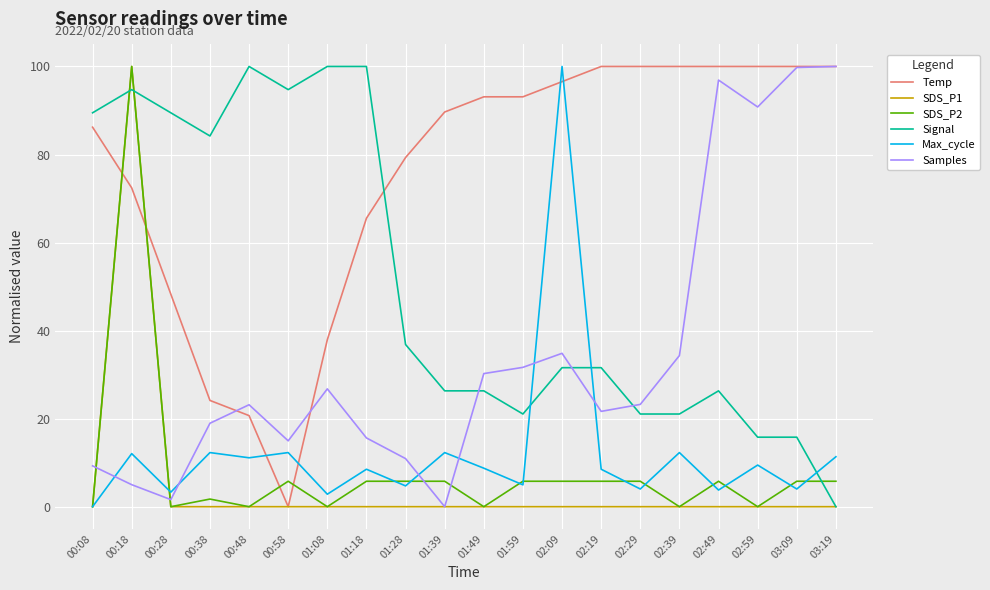

True or false: SDS_P2 and Samples cross at least once.

True